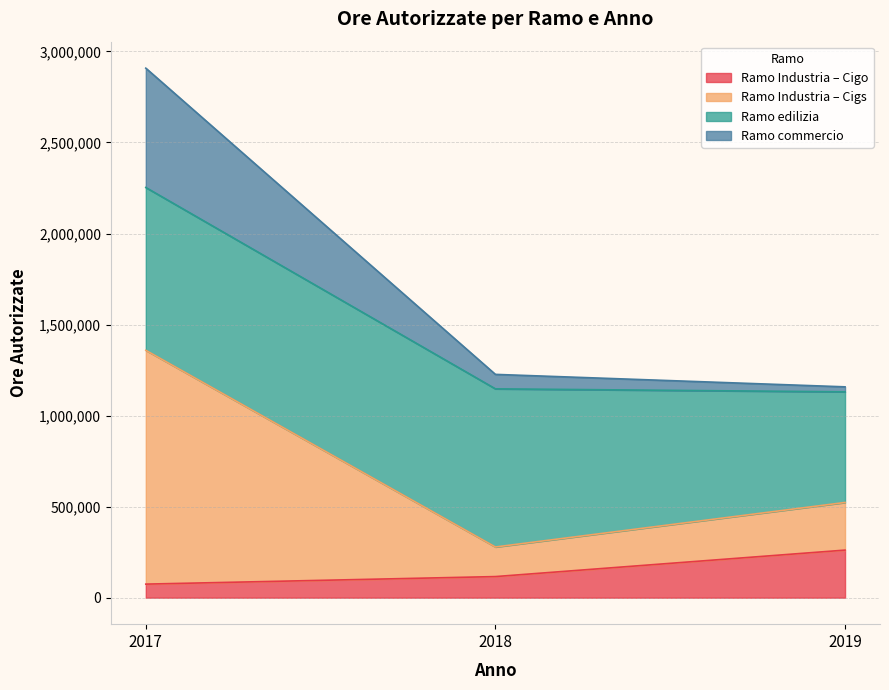

What is the value of the Ramo commercio point at the 3rd from the left?

1158002